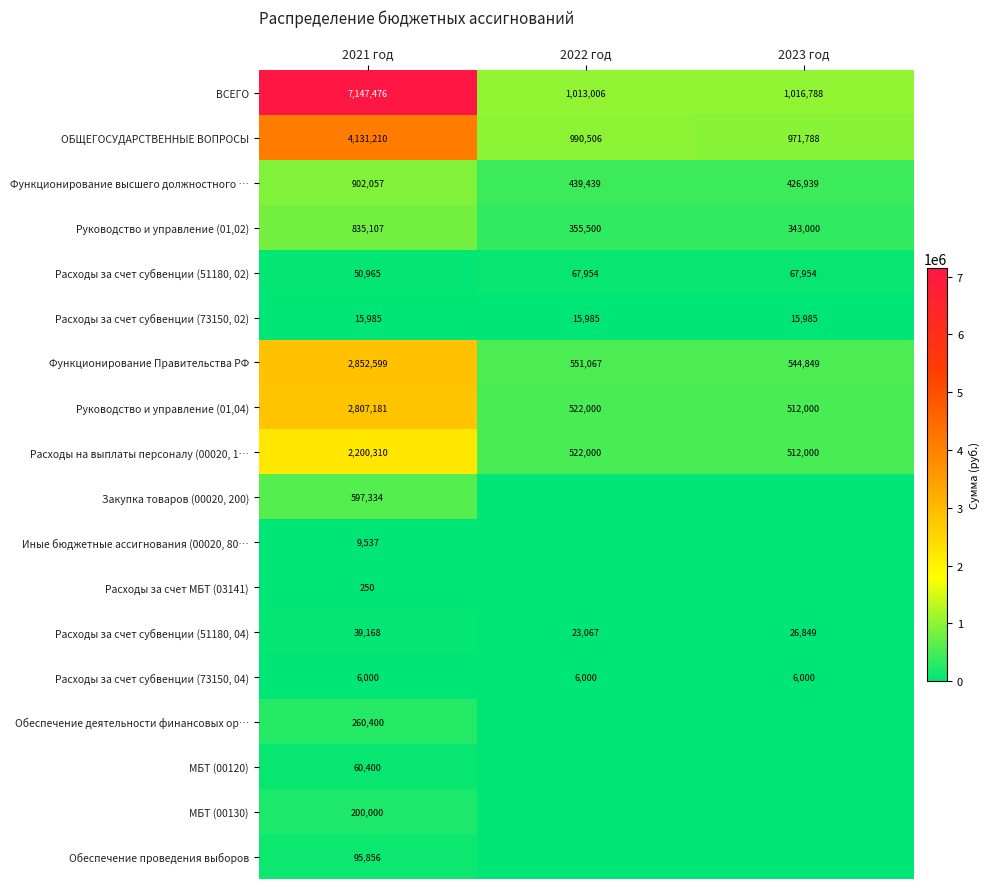

The Расходы за счет субвенции (73150, 02) series shows 15985 at 2021 год. True or false?

True